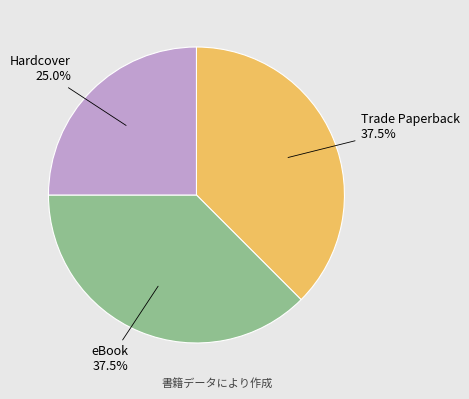

What is the ratio of the value at eBook to the value at Trade Paperback?

1.0